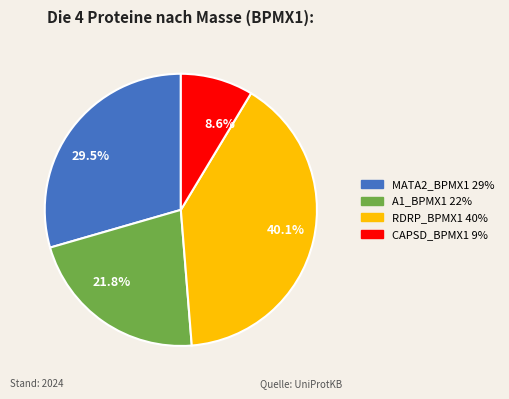

Which slice is the smallest?

8.6%